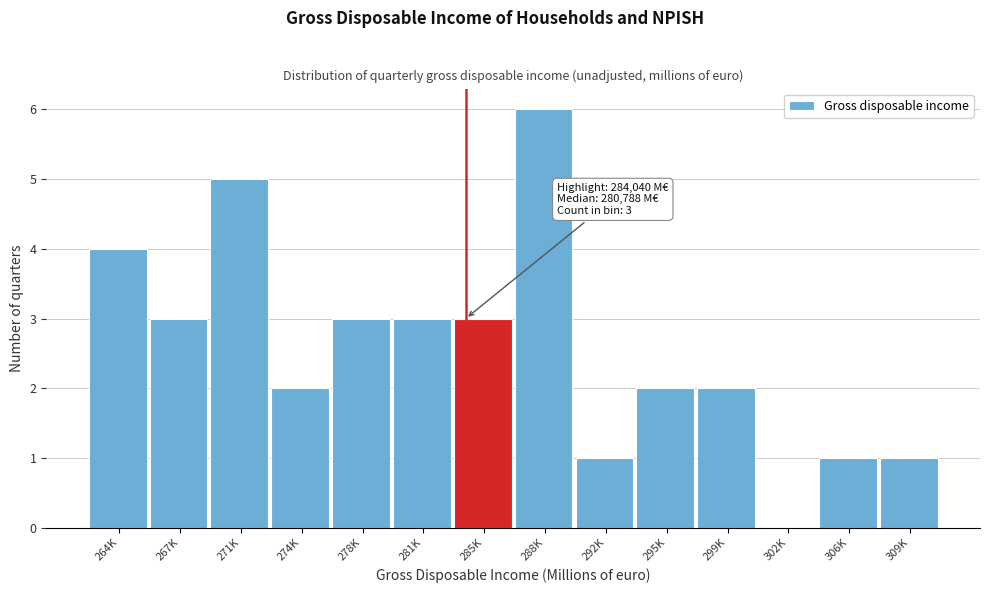

Reading right to left, list all the values displayed in this chart.

309K=1	306K=1	302K=0	299K=2	295K=2	292K=1	288K=6	285K=3	281K=3	278K=3	274K=2	271K=5	267K=3	264K=4